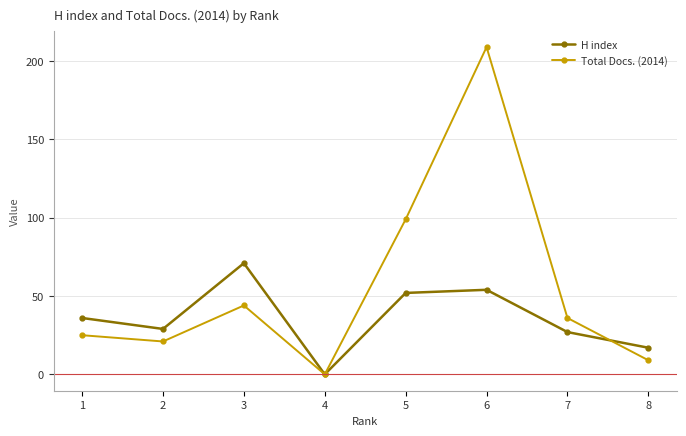

How many interior local valleys does the Total Docs. (2014) series have?

2